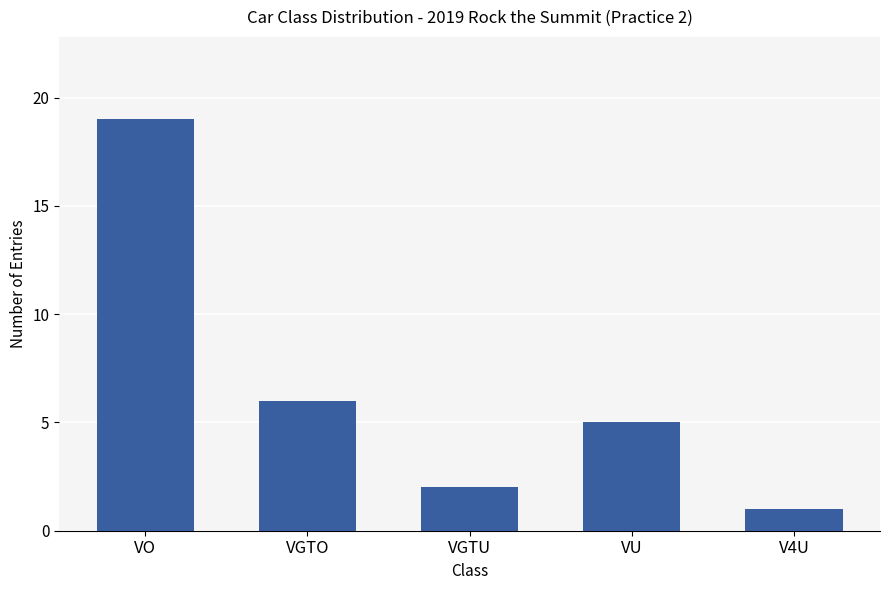

What is the value of the 5th bar from the left?

1